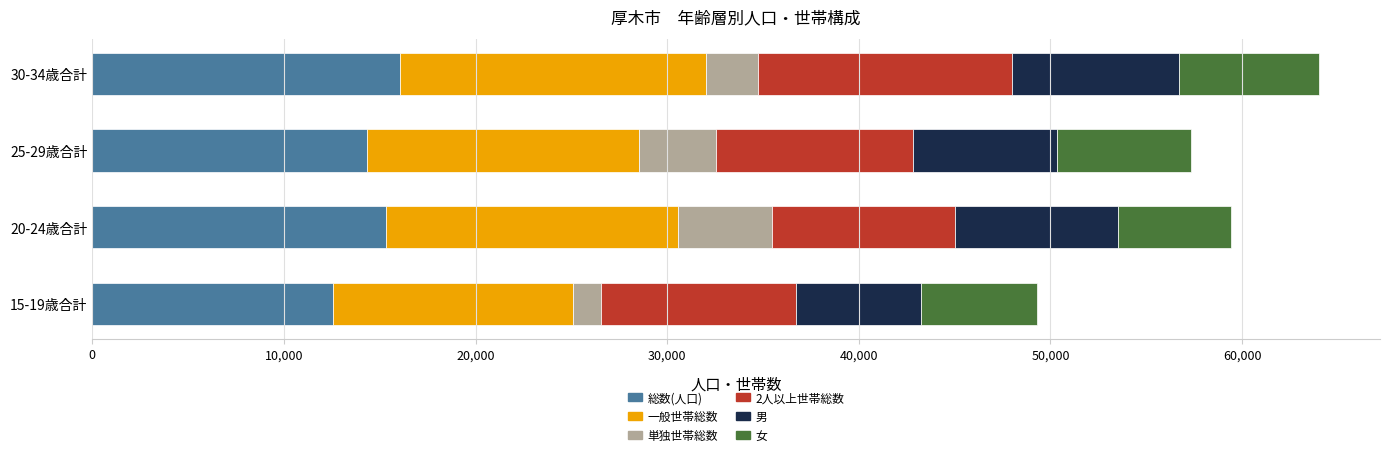

What is the total value across all series at 30-34歳合計?

63994